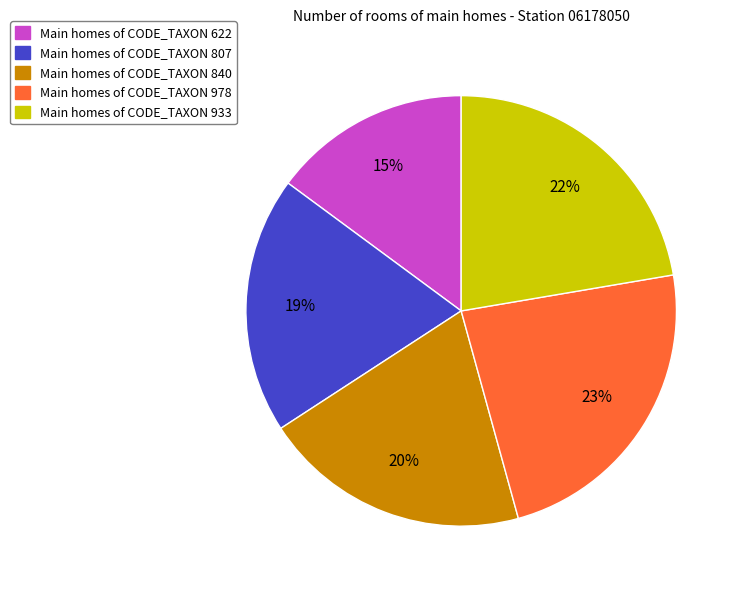

Between Main homes of CODE_TAXON 978 and Main homes of CODE_TAXON 840, which is larger?

Main homes of CODE_TAXON 978